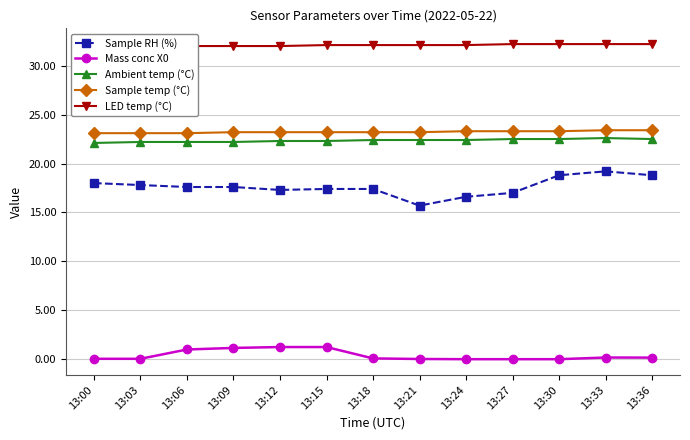

Reading right to left, extract all data points from this chart.

Sample RH (%): 18.8	19.2	18.8	17.0	16.6	15.7	17.4	17.4	17.3	17.6	17.6	17.8	18.0
Mass conc X0: 0.2	0.2	0.0	0.0	0.0	0.0	0.1	1.2	1.2	1.2	1.0	0.1	0.1
Ambient temp (°C): 22.5	22.6	22.5	22.5	22.4	22.4	22.4	22.3	22.3	22.2	22.2	22.2	22.1
Sample temp (°C): 23.4	23.4	23.3	23.3	23.3	23.2	23.2	23.2	23.2	23.2	23.1	23.1	23.1
LED temp (°C): 32.2	32.2	32.2	32.2	32.1	32.1	32.1	32.1	32.0	32.0	32.0	32.0	32.0